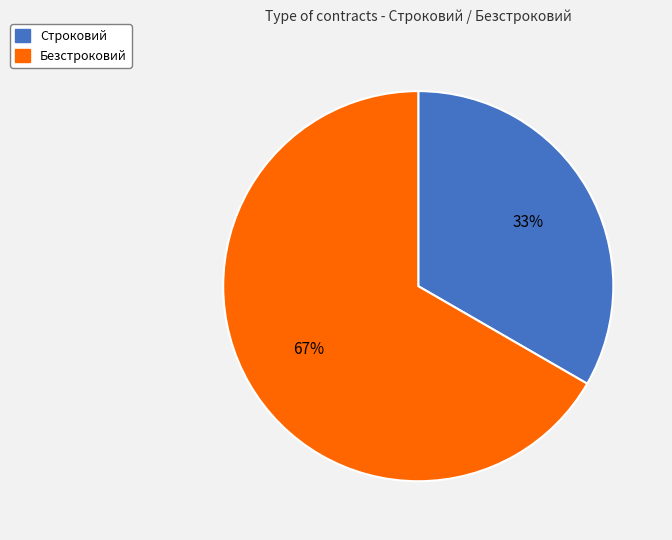

Is the sum of Строковий and Безстроковий greater than half?

Yes